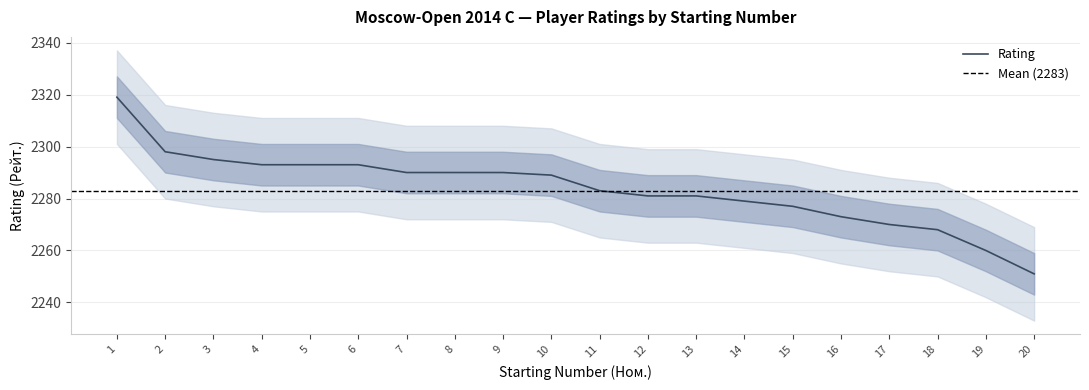

What is the value of the 2nd point from the left?

2298